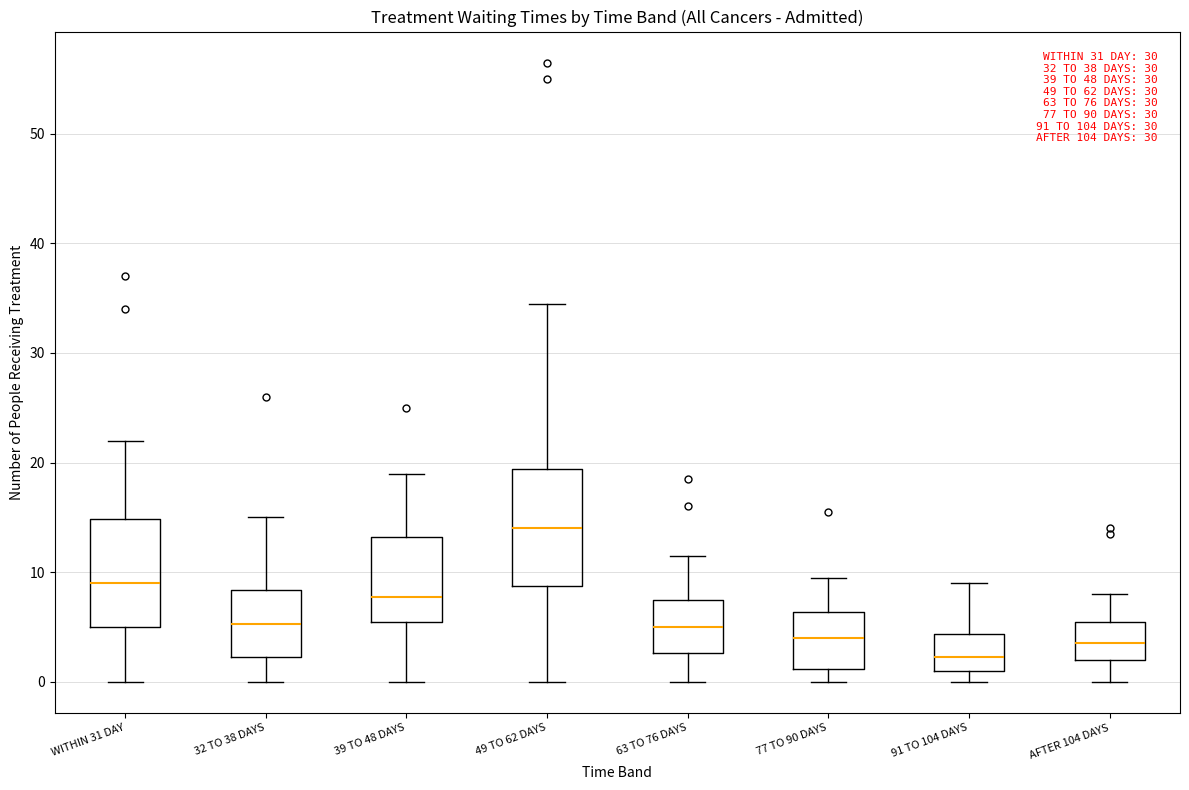

Reading left to right, read every box against the y-axis: the position of its median line, the range the box covers, and the ends of its whiskers. The values are not printed on the chart, so give them approximately, as read against the axis.

WITHIN 31 DAY: median 9, box 5 to 15, whiskers 0 to 22
32 TO 38 DAYS: median 5, box 2 to 8, whiskers 0 to 15
39 TO 48 DAYS: median 8, box 6 to 13, whiskers 0 to 19
49 TO 62 DAYS: median 14, box 9 to 19, whiskers 0 to 35
63 TO 76 DAYS: median 5, box 3 to 8, whiskers 0 to 12
77 TO 90 DAYS: median 4, box 1 to 6, whiskers 0 to 10
91 TO 104 DAYS: median 2, box 1 to 4, whiskers 0 to 9
AFTER 104 DAYS: median 4, box 2 to 6, whiskers 0 to 8